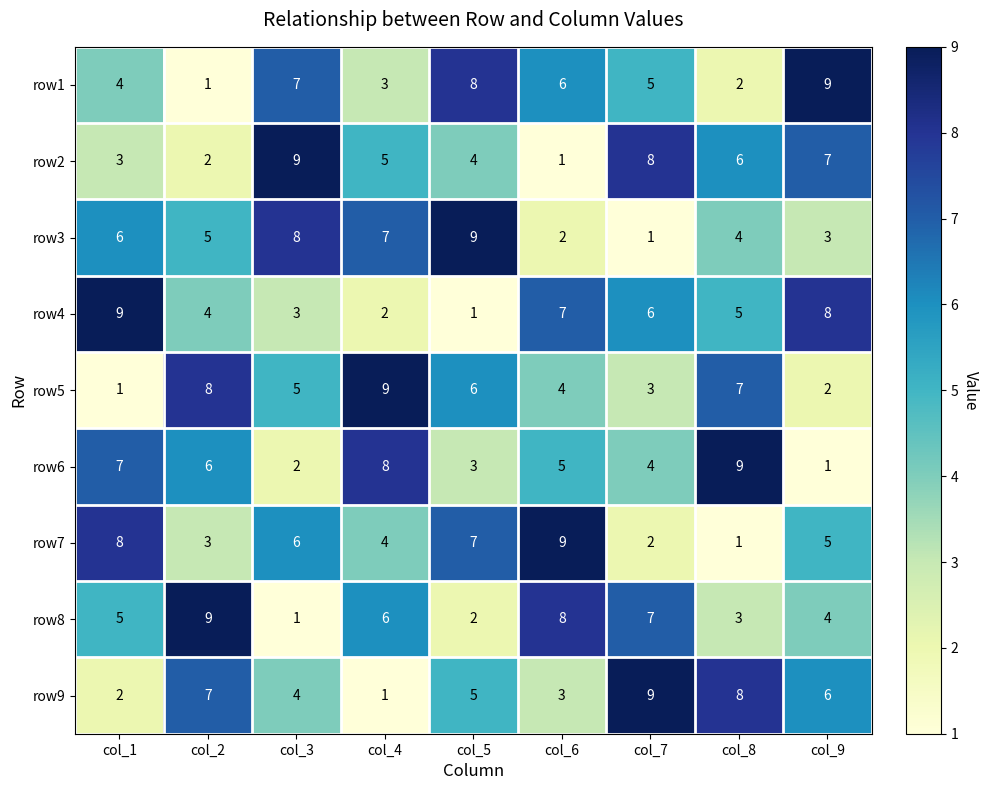

At how many categories does at least one series exceed 8?

9